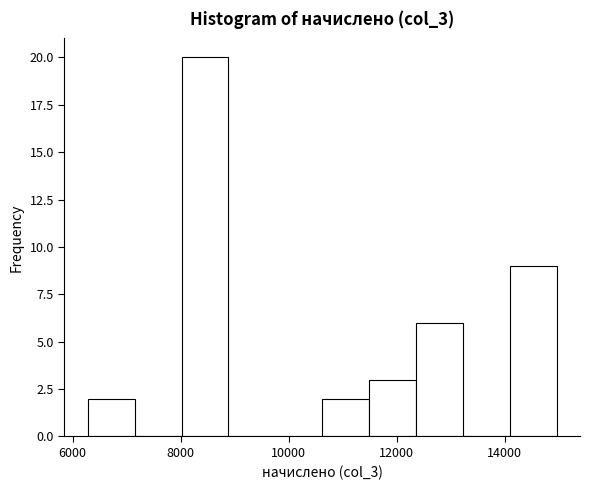

Over which range of the x-axis is the bar tallest?

8000 to 8800